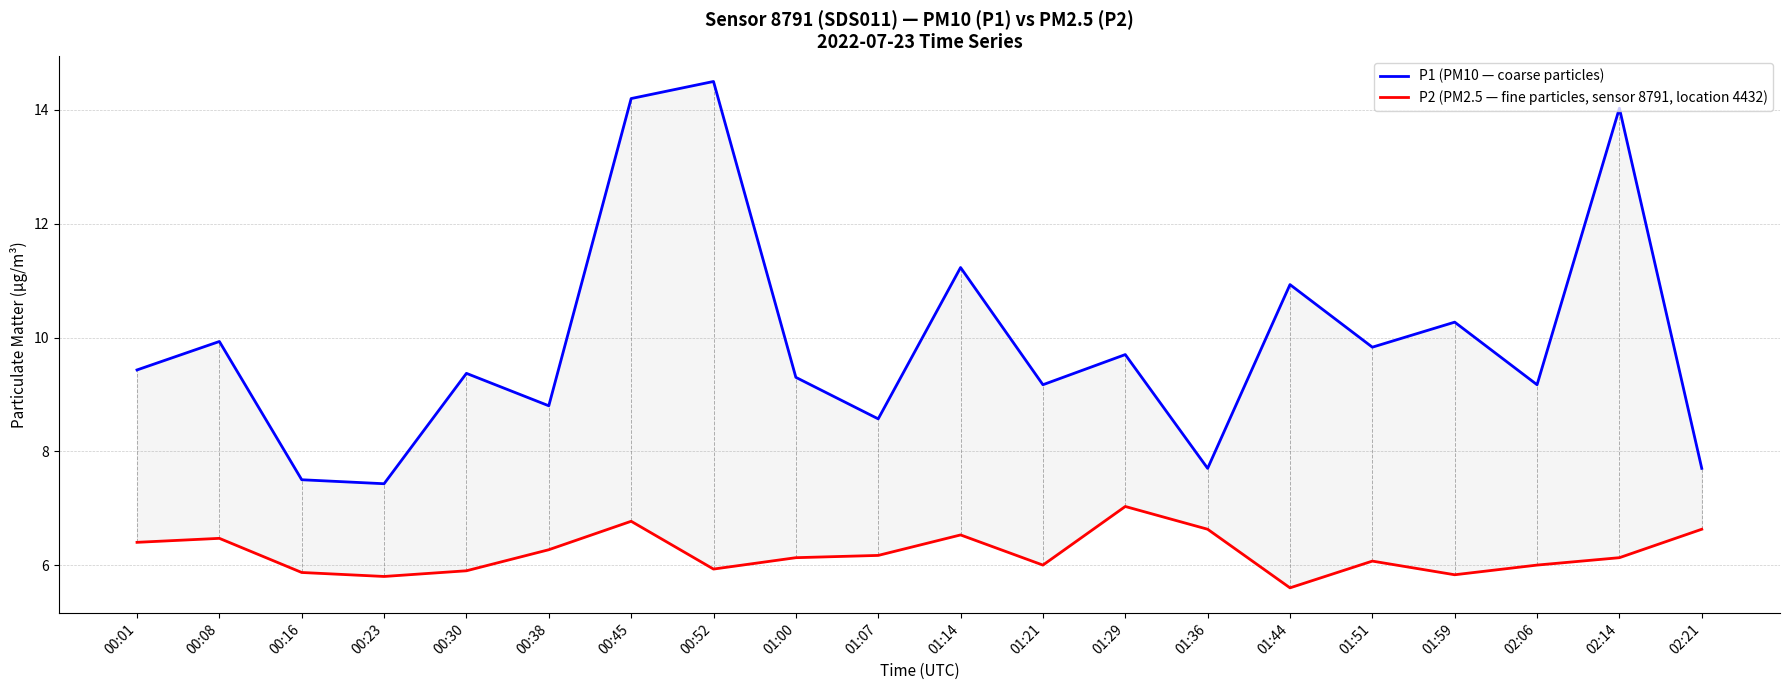

At 01:00, list the series in order from largest to smallest.

P1 (PM10 — coarse particles), P2 (PM2.5 — fine particles, sensor 8791, location 4432)